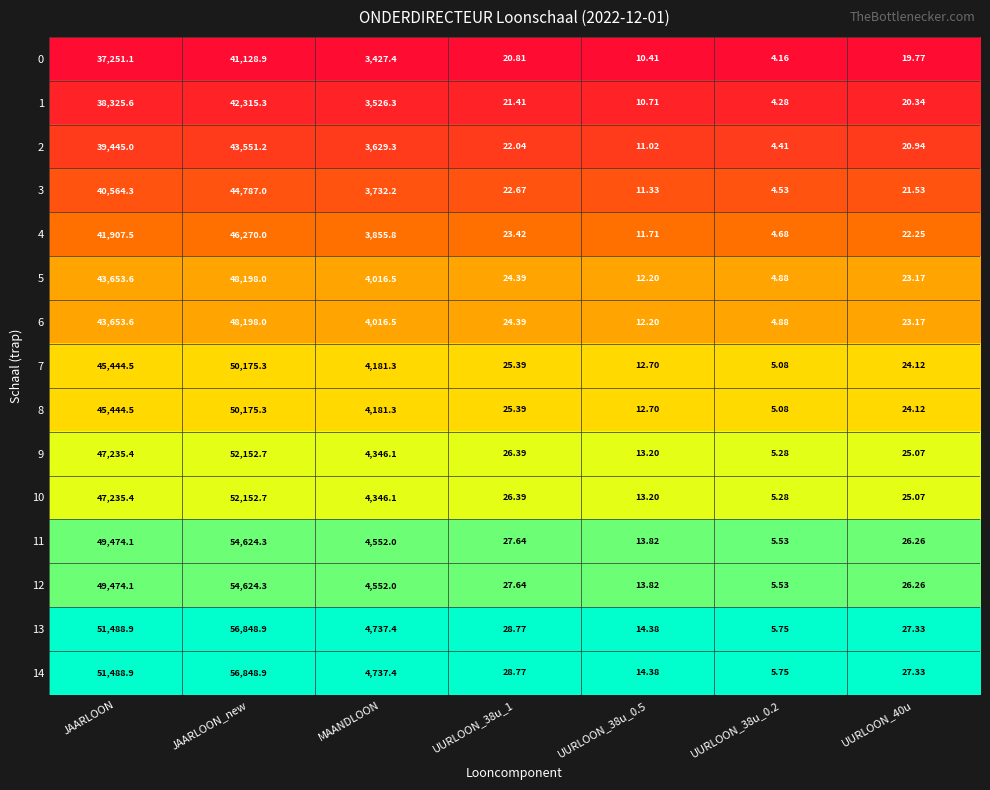

At which category is the sum across all series the highest?

JAARLOON_new